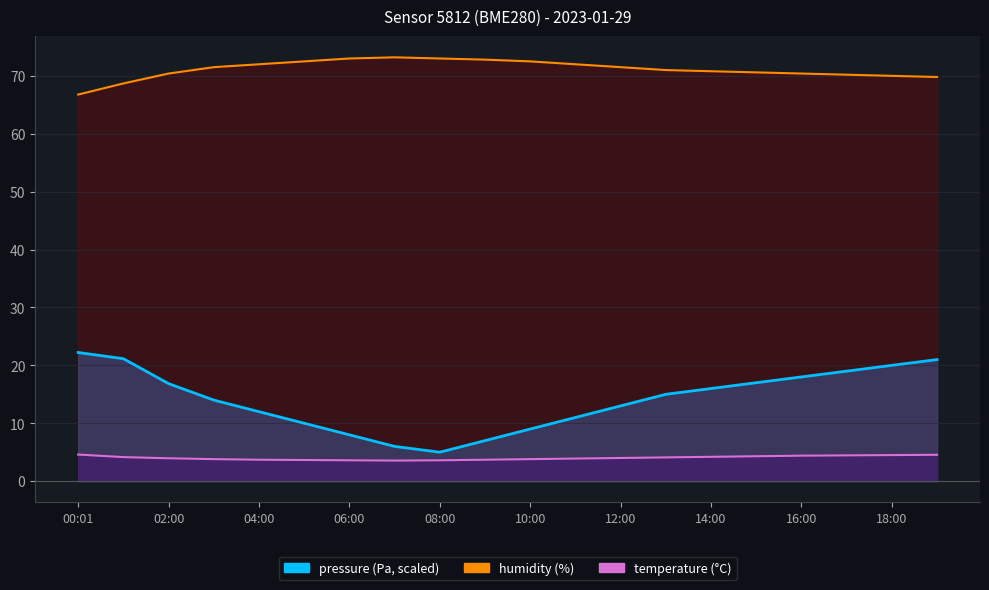

Rank the categories by pressure value from lowest to highest.

08:00, 07:00, 09:00, 06:00, 10:00, 05:00, 11:00, 04:00, 12:00, 03:00, 13:00, 14:00, 02:00, 15:00, 16:00, 17:00, 18:00, 19:00, 01:00, 00:01